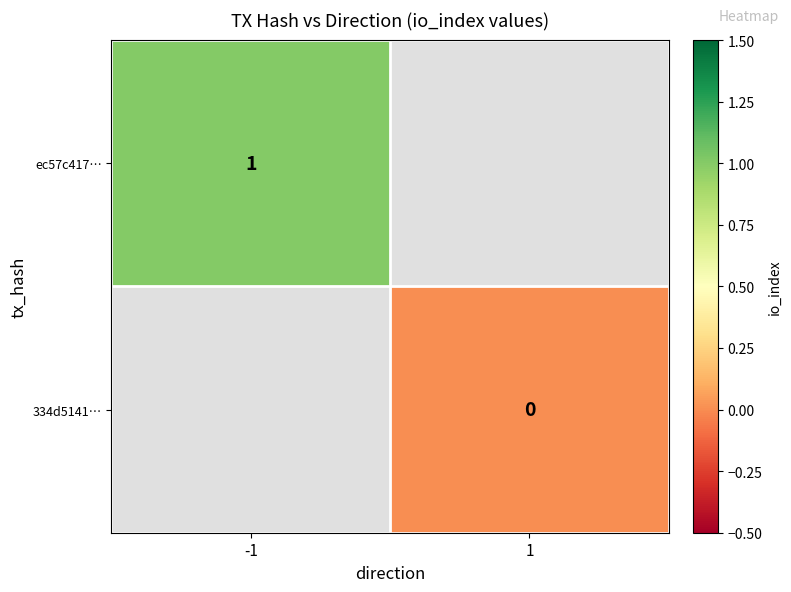

At how many categories does at least one series exceed 0?

1